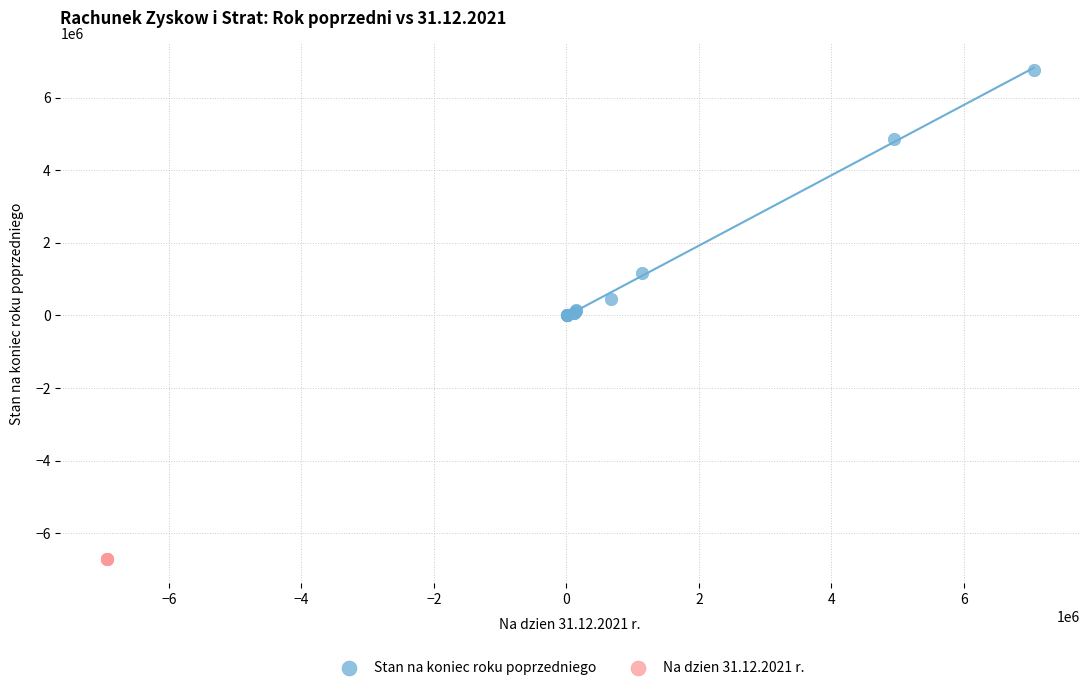

What are all the series names shown in the legend?

Stan na koniec roku poprzedniego, Na dzien 31.12.2021 r.